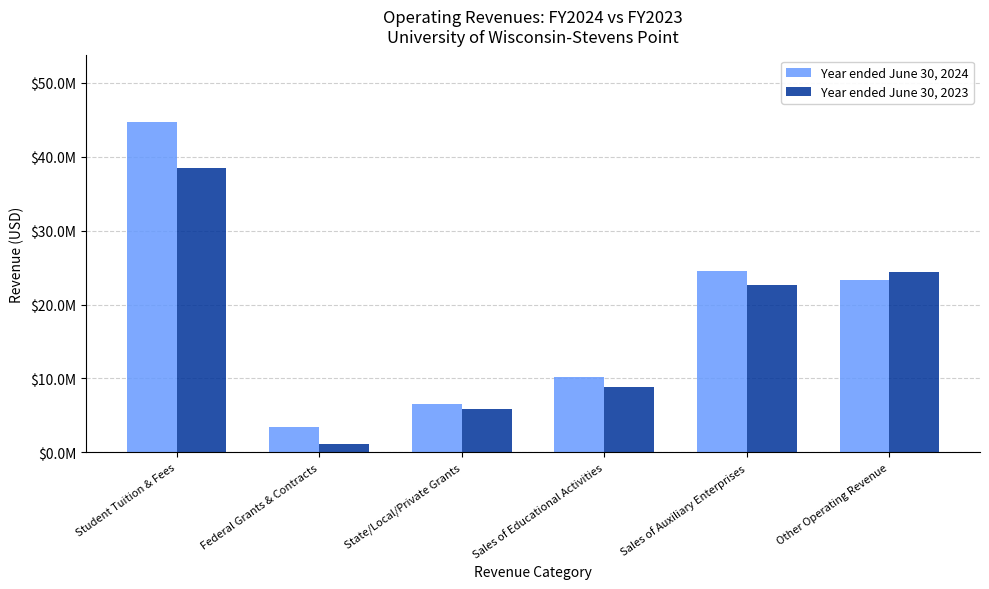

What is the difference between the second highest and second lowest values in the Year ended June 30, 2024 series?

18026860.3